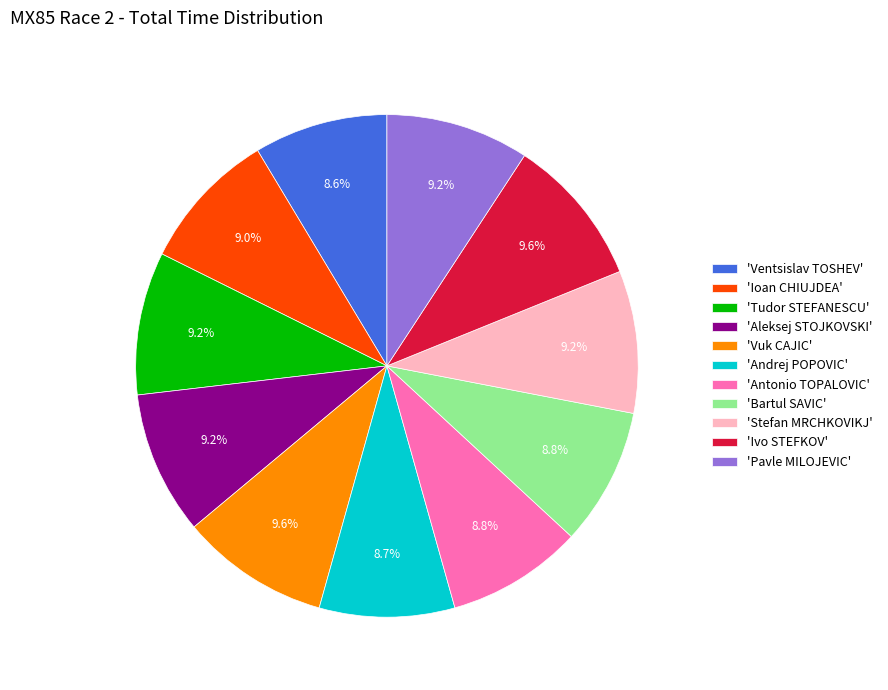

What portion of the pie excludes 'Pavle MILOJEVIC'?

90.8%